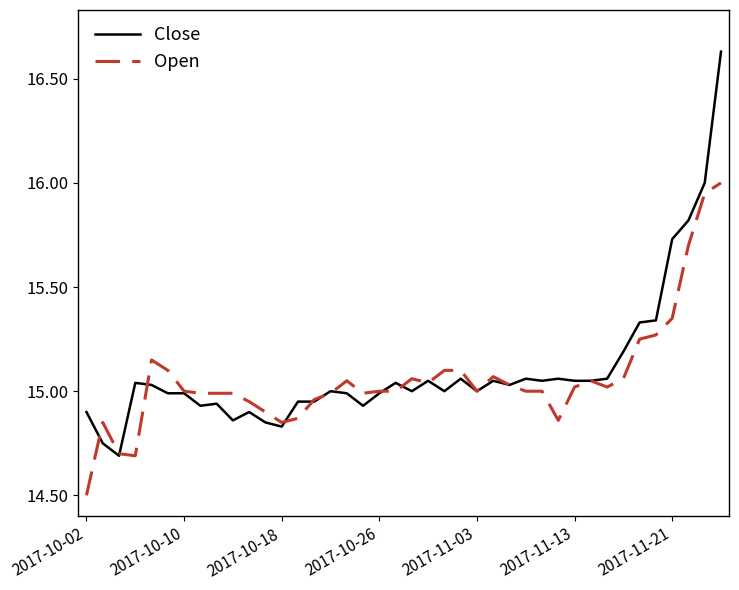

What is the minimum value shown in the chart?

14.5